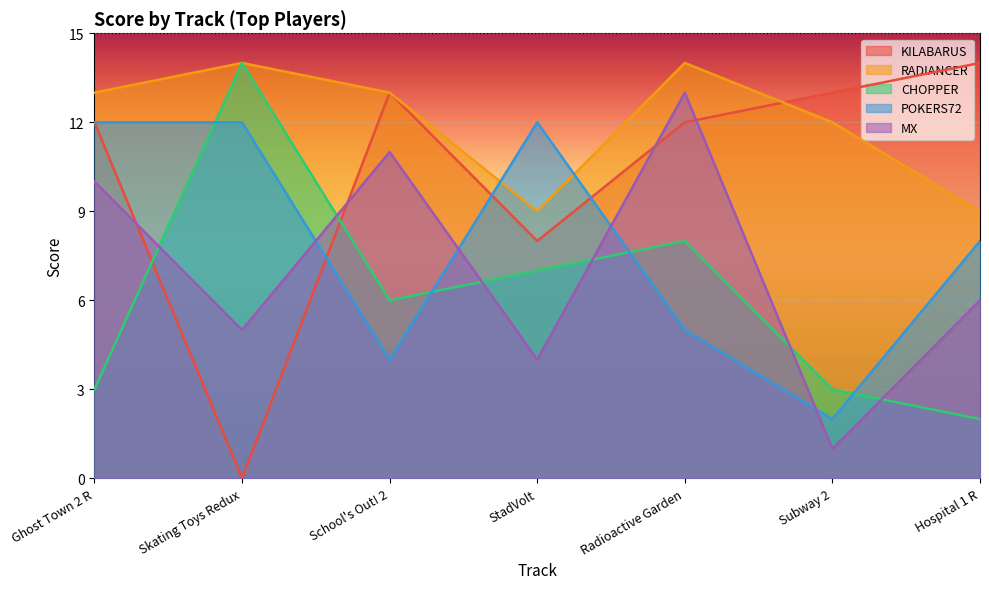

How many interior local valleys does the MX series have?

3